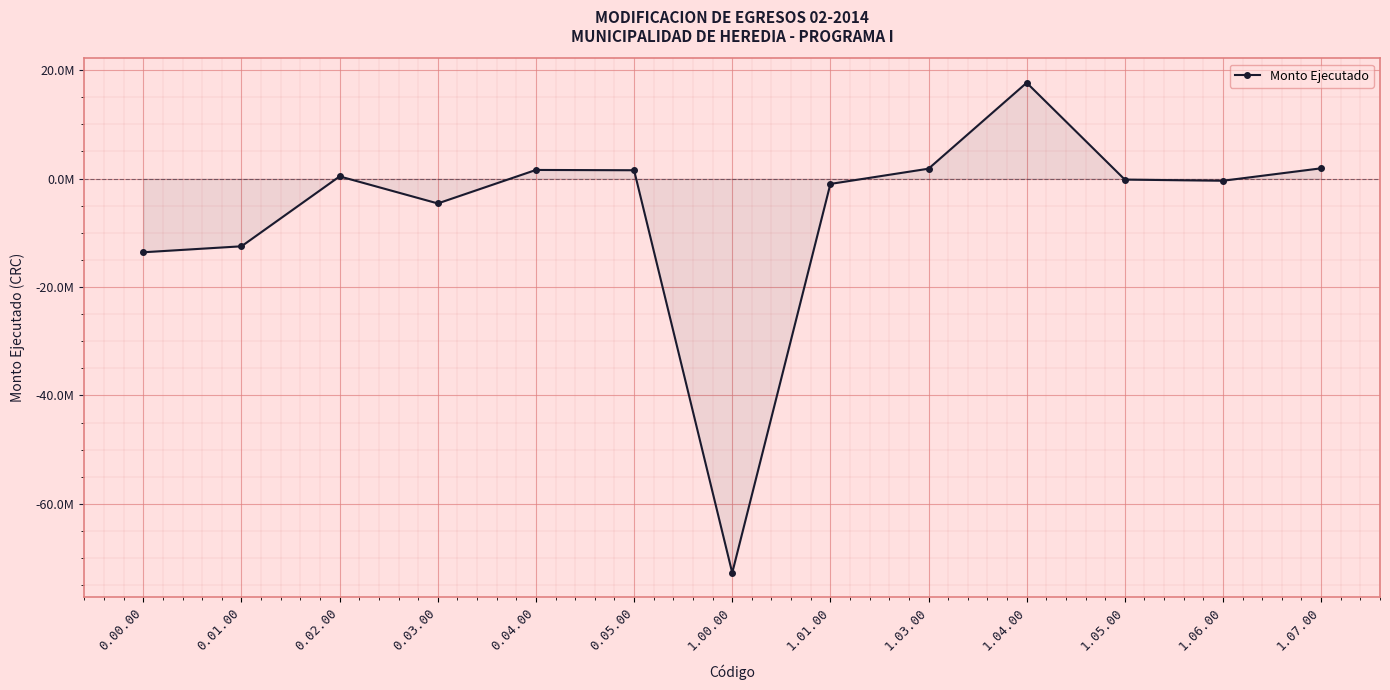

Does the chart have visible grid lines?

Yes